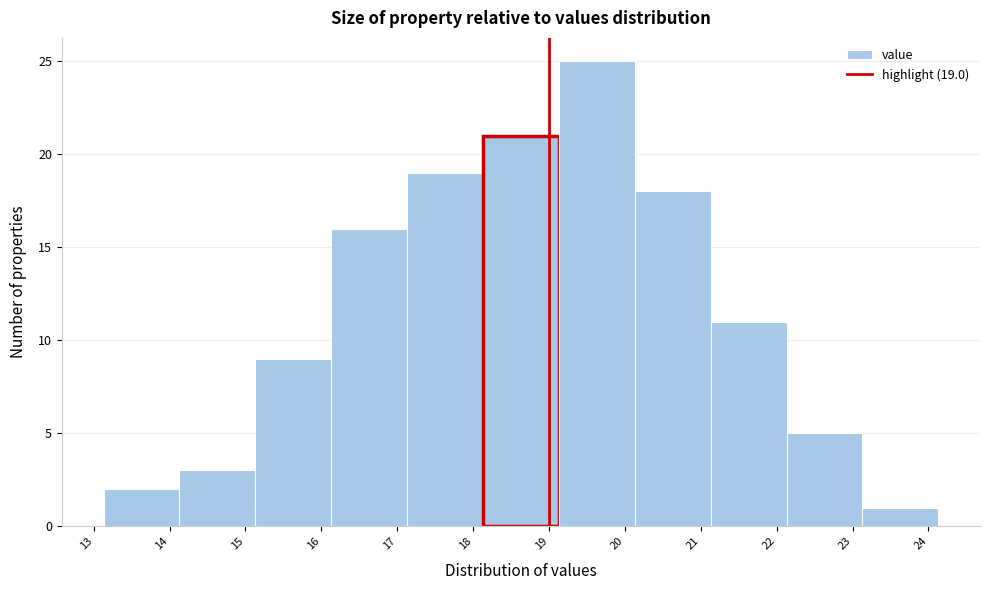

Which range on the x-axis has the tallest bar?

19.13 to 20.13